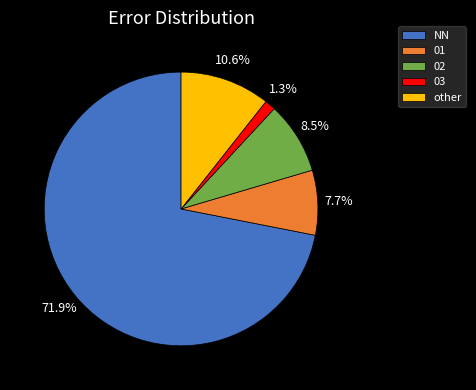

What percentage is NOT represented by NN?

28.1%